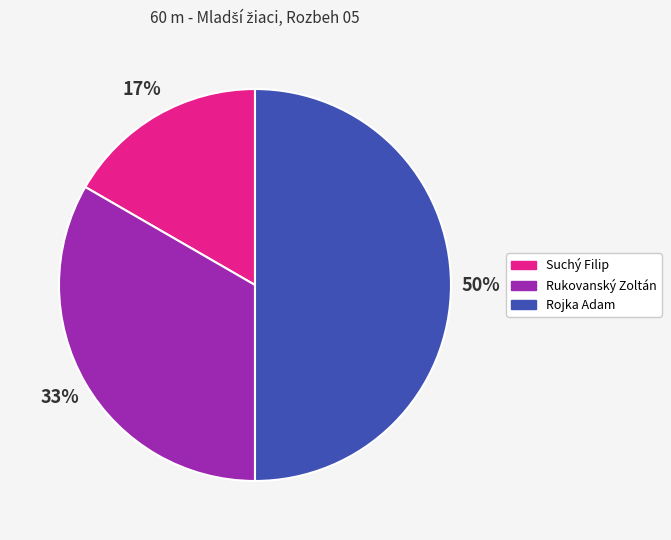

What is the largest slice in the pie chart?

Rojka Adam